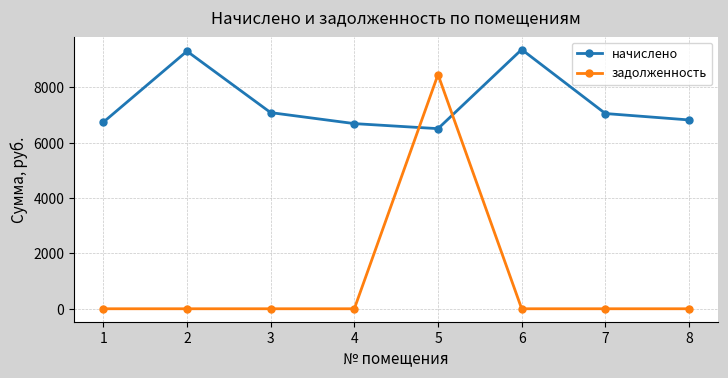

What is the total value across all series at 5?

14971.0